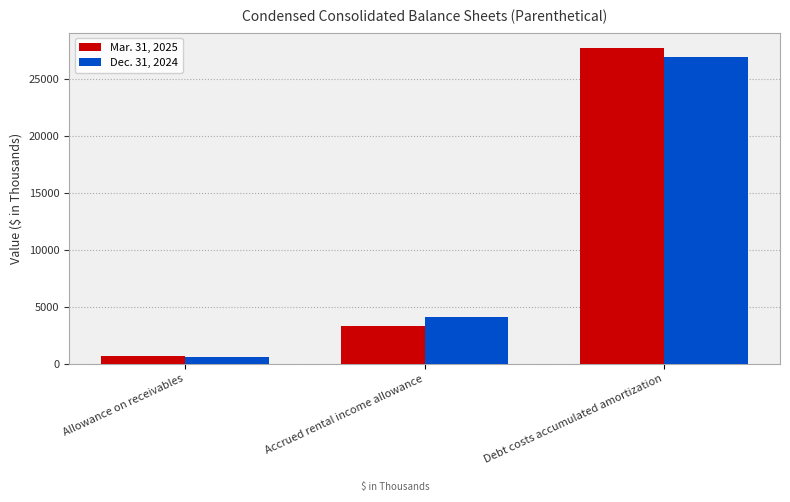

The value of Dec. 31, 2024 at Debt costs accumulated amortization is 27002. True or false?

True